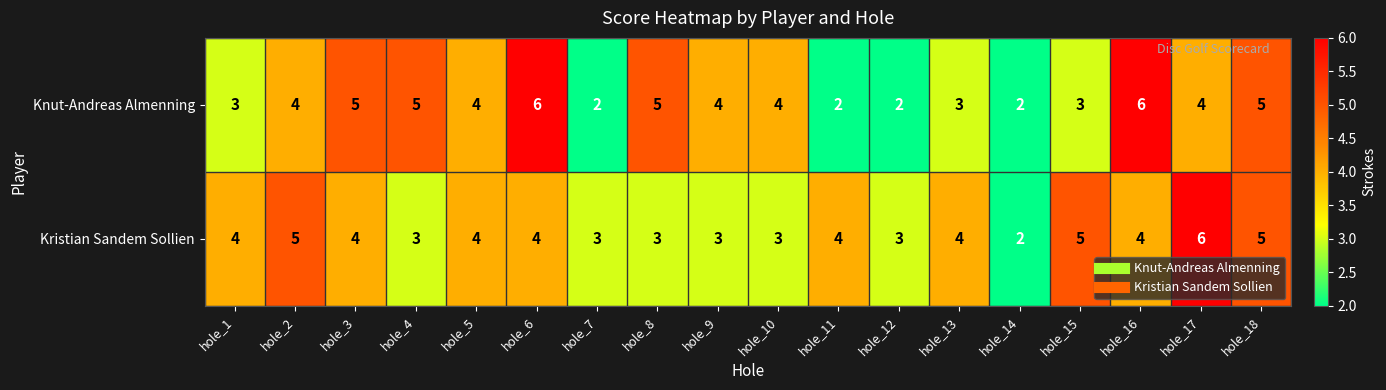

At hole_12, list the series in order from largest to smallest.

Kristian Sandem Sollien, Knut-Andreas Almenning